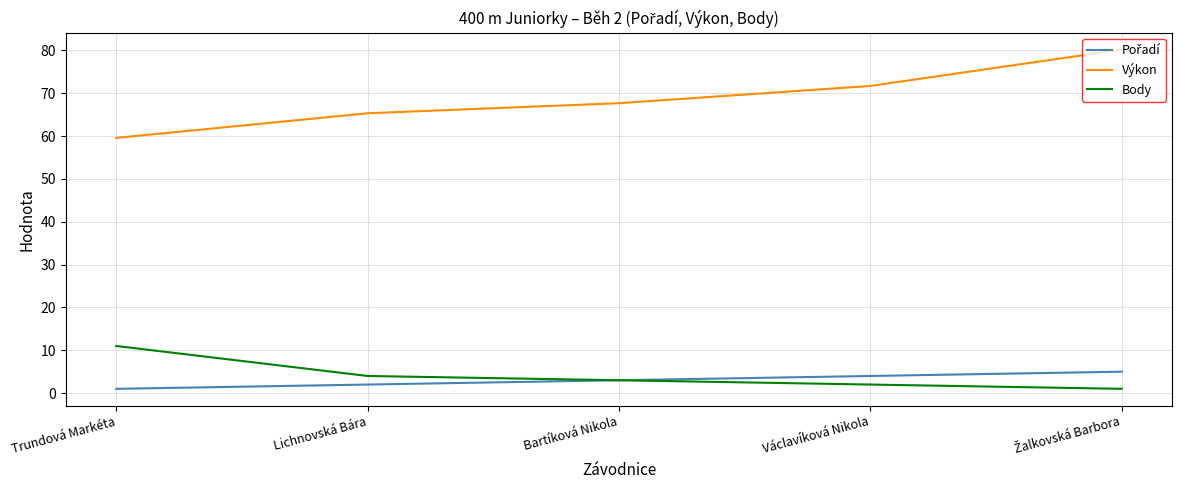

True or false: Body has a value of 2.0 at Václavíková Nikola.

True